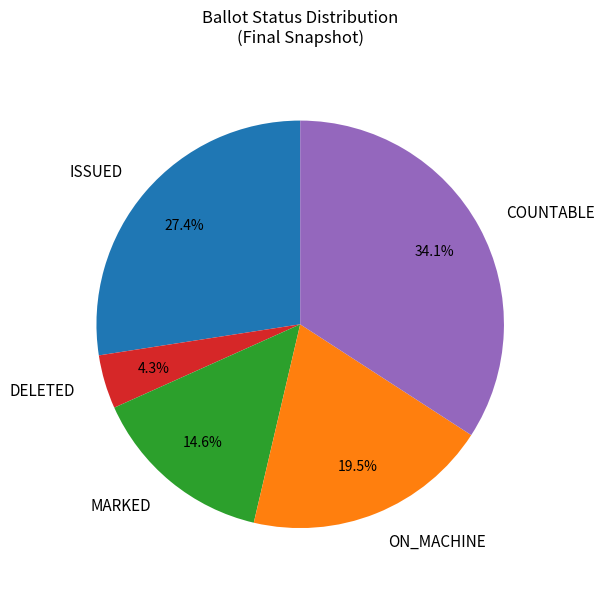

To the nearest percent, what is the difference between the largest and smallest slice percentages?

30%